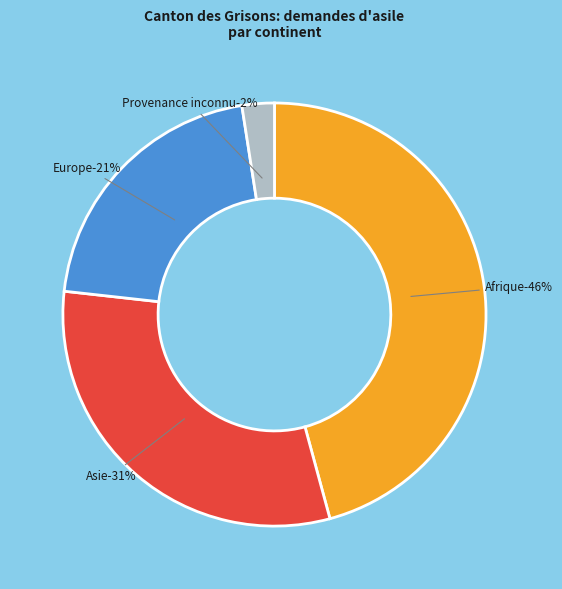

To the nearest percent, what is the difference between the Asie and Afrique slice percentages?

15%